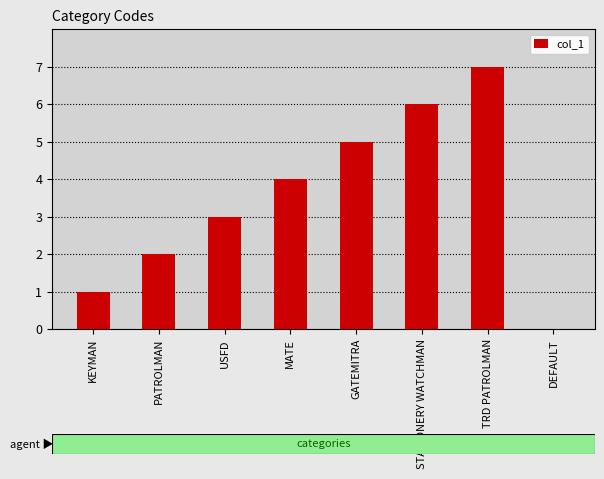

Between PATROLMAN and GATEMITRA, which is larger?

GATEMITRA